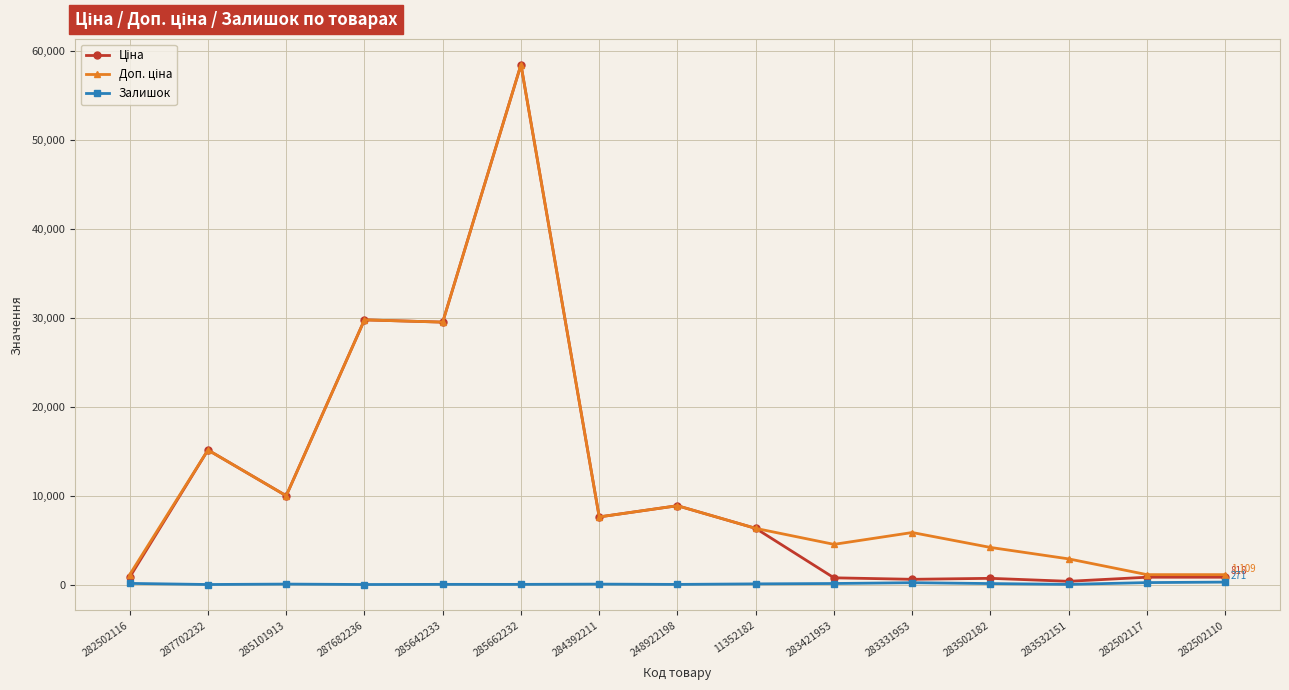

What is the maximum value shown in the chart?

58426.5